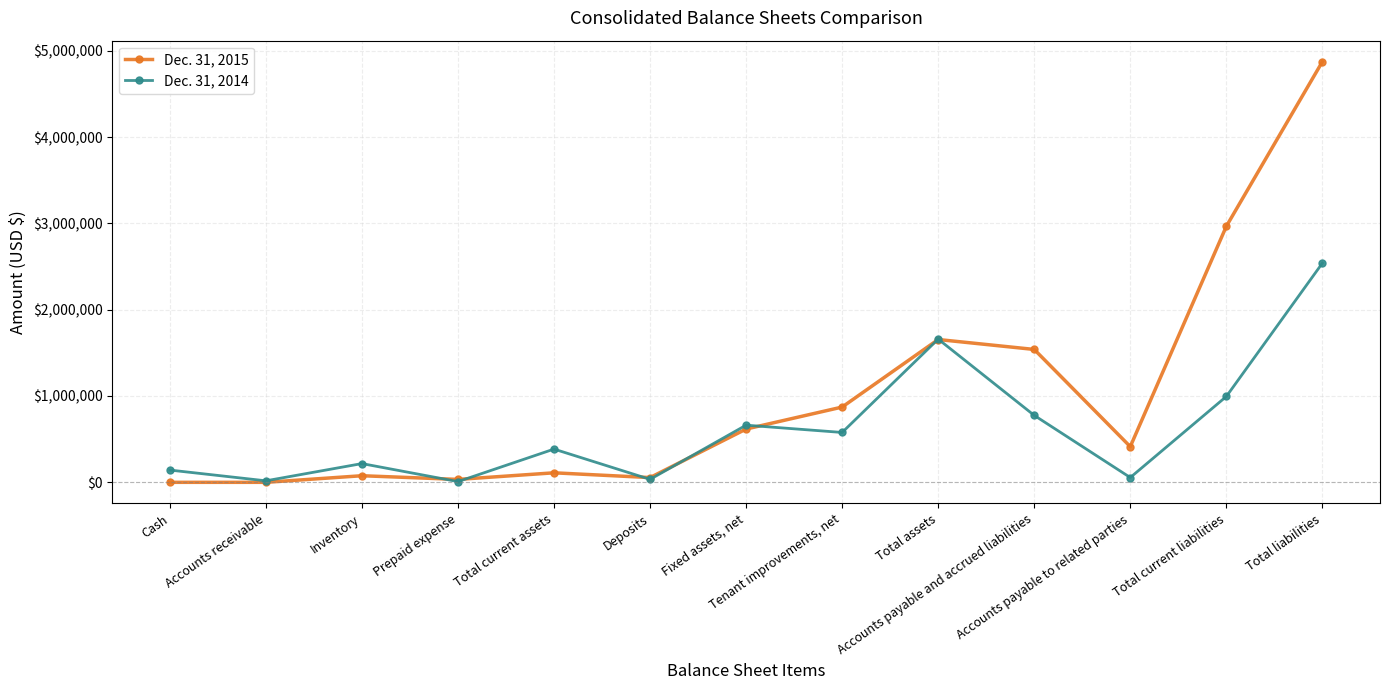

Which series has the widest spread of values?

Dec. 31, 2015